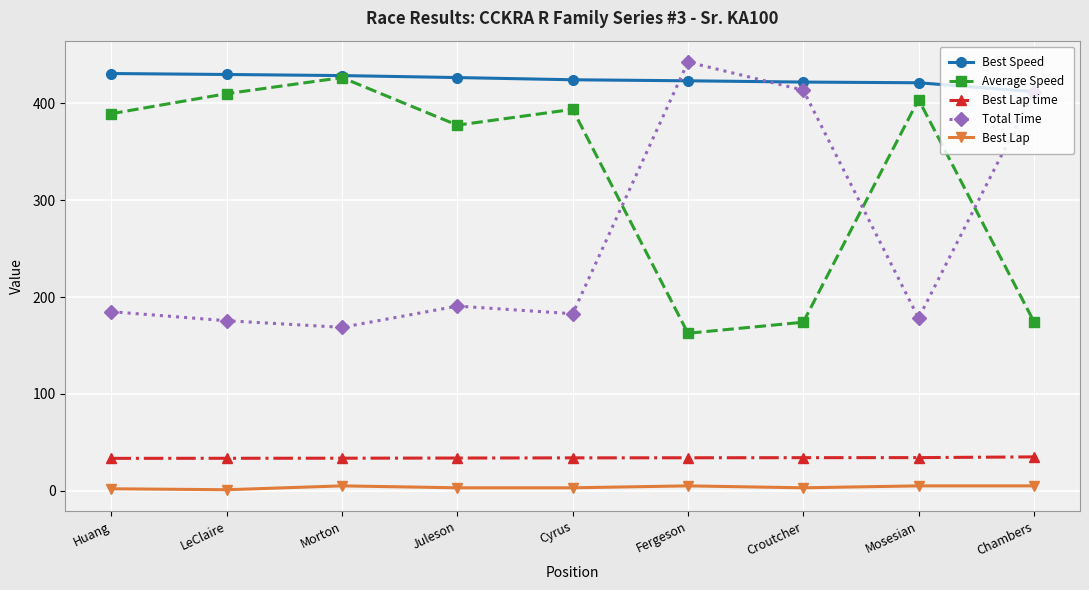

True or false: Average Speed and Best Lap cross at least once.

False